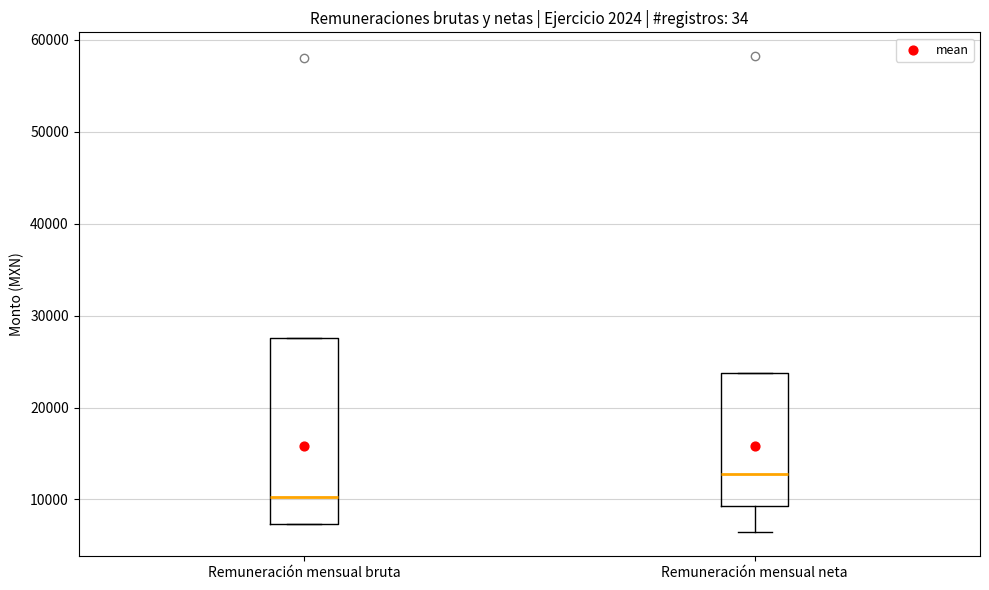

Which box is the tallest, from its lower edge to its upper edge?

Remuneración mensual bruta